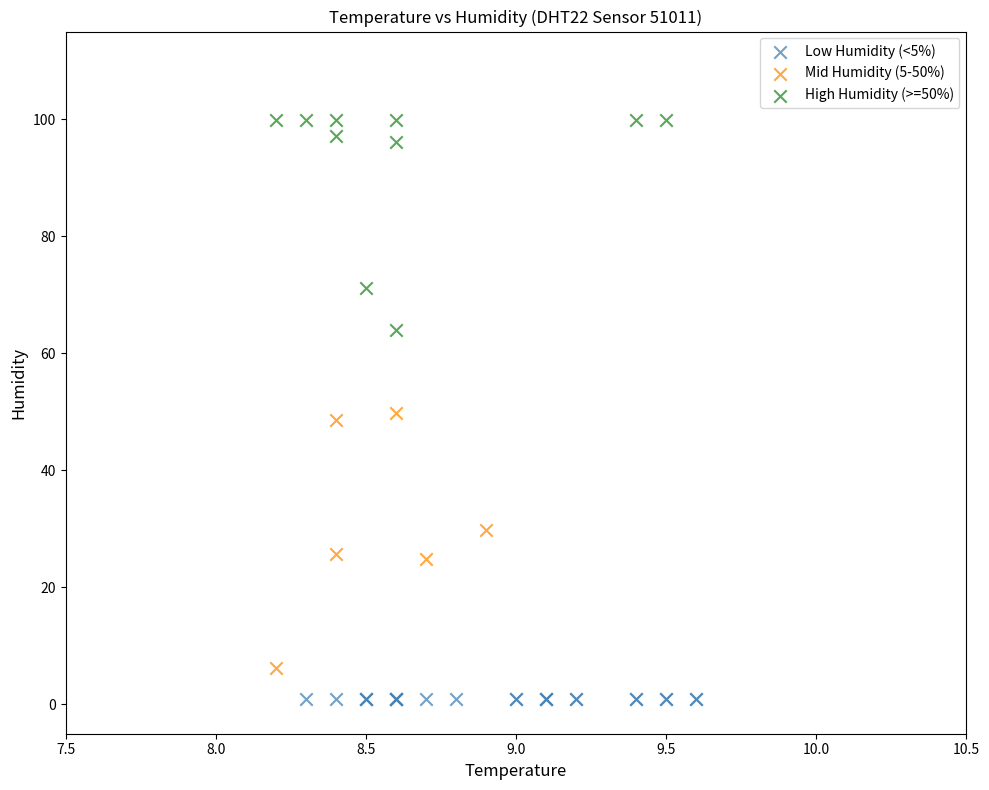

Which series contains the highest Y value?

High Humidity (>=50%)